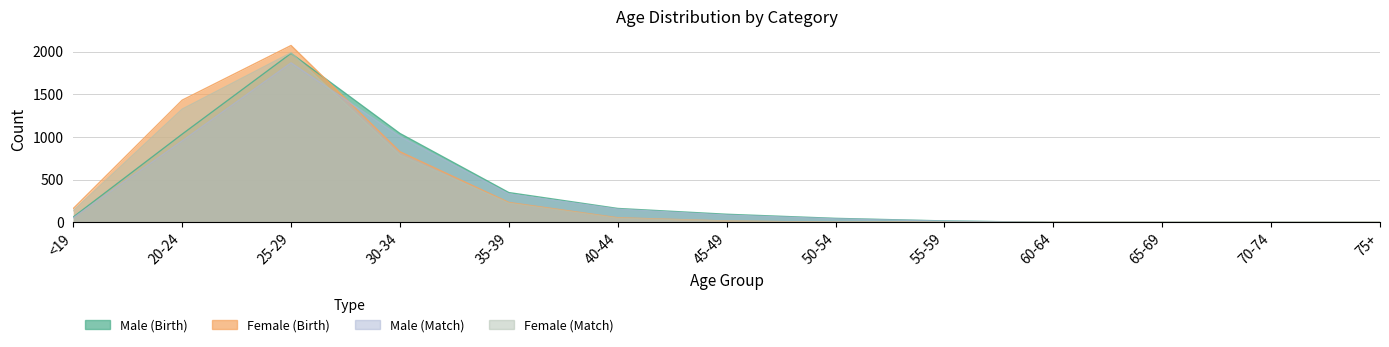

What position from the left is 55-59?

9